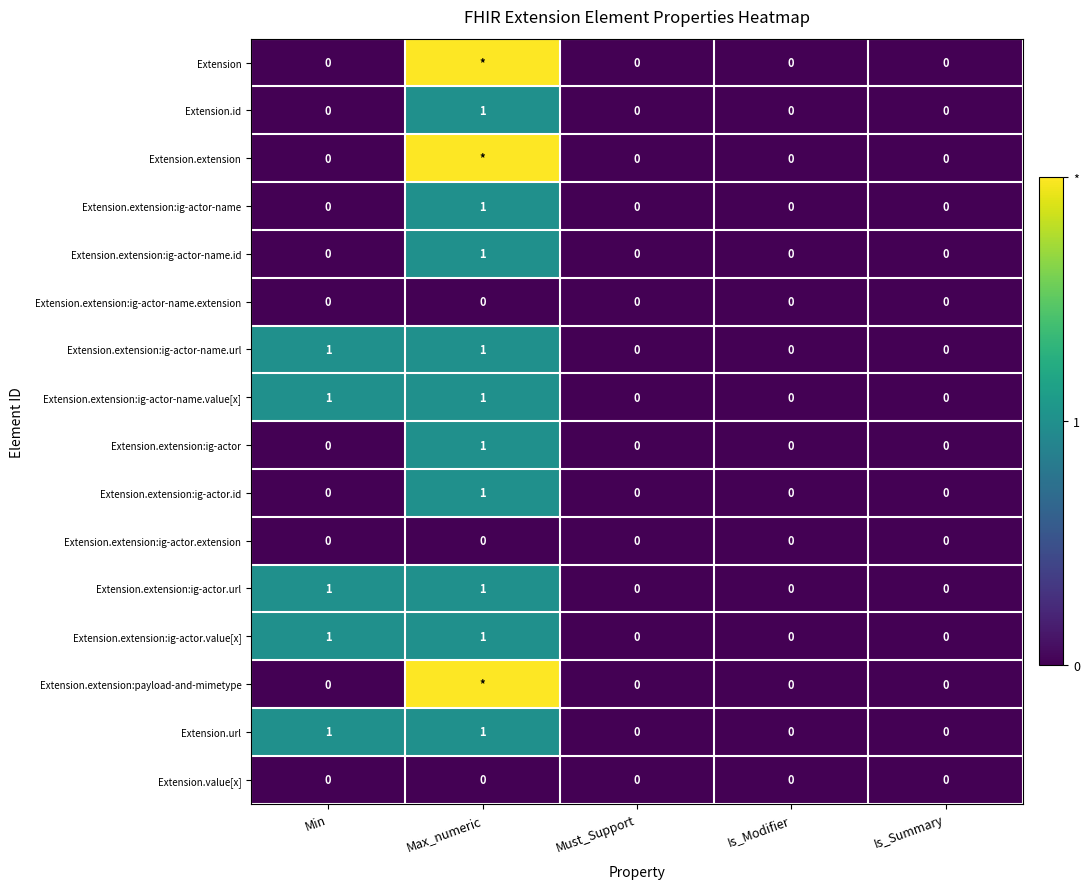

What is the difference between the maximum and minimum values in the Extension.url series?

1